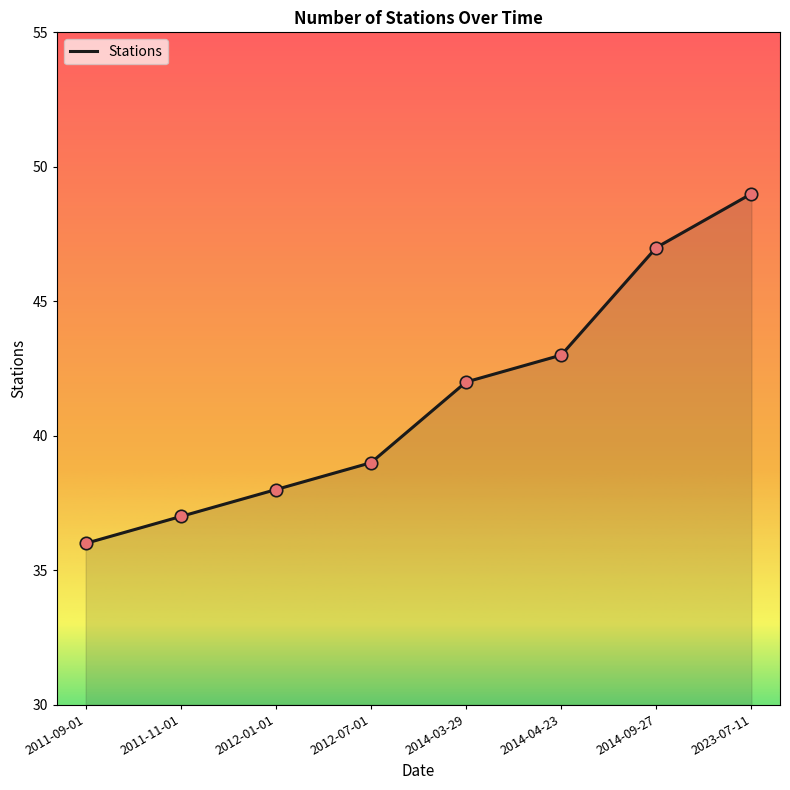

Which has a higher value, 2012-01-01 or 2011-09-01?

2012-01-01